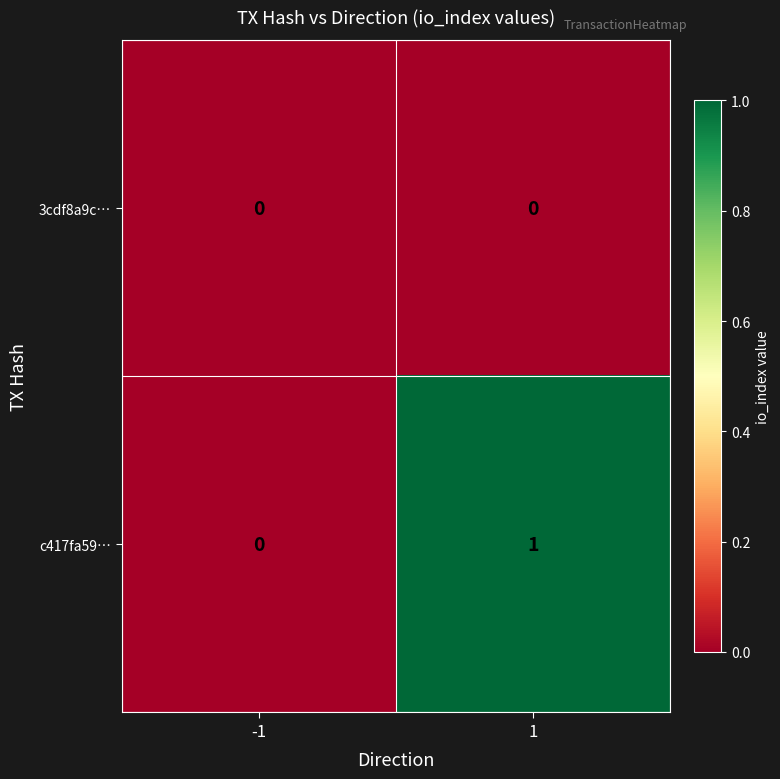

The c417fa59… series shows -1 at -1. True or false?

False